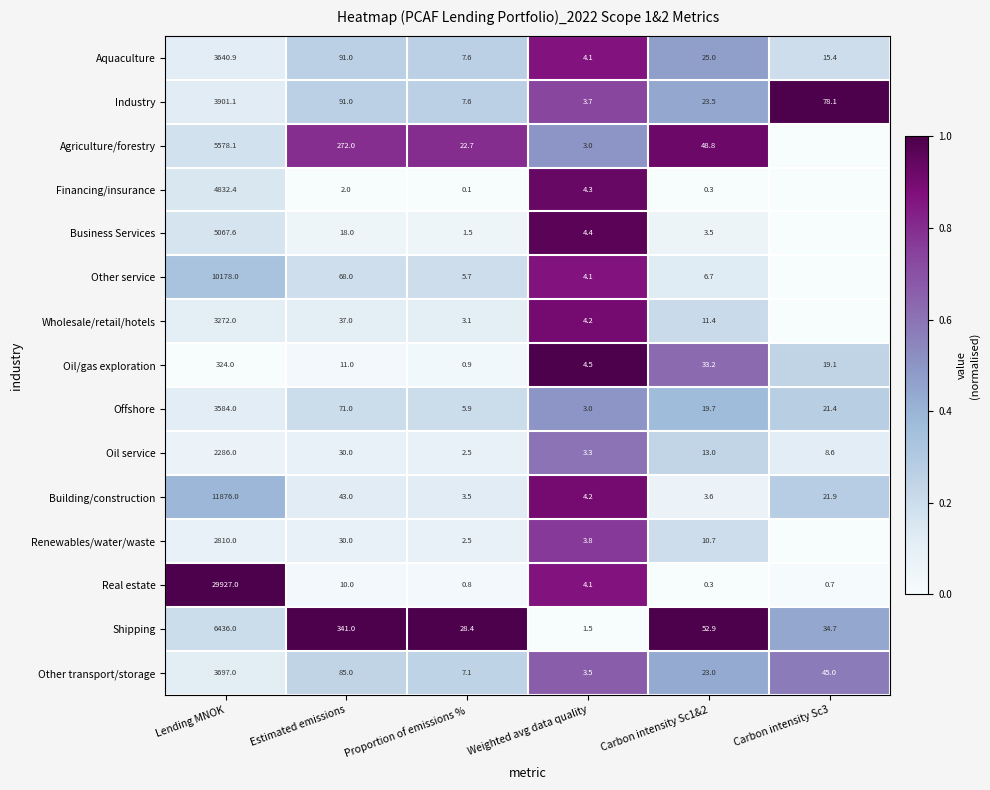

Rank the categories by Oil/gas exploration value from highest to lowest.

Lending MNOK, Carbon intensity Sc1&2, Carbon intensity Sc3, Estimated emissions, Weighted avg data quality, Proportion of emissions %